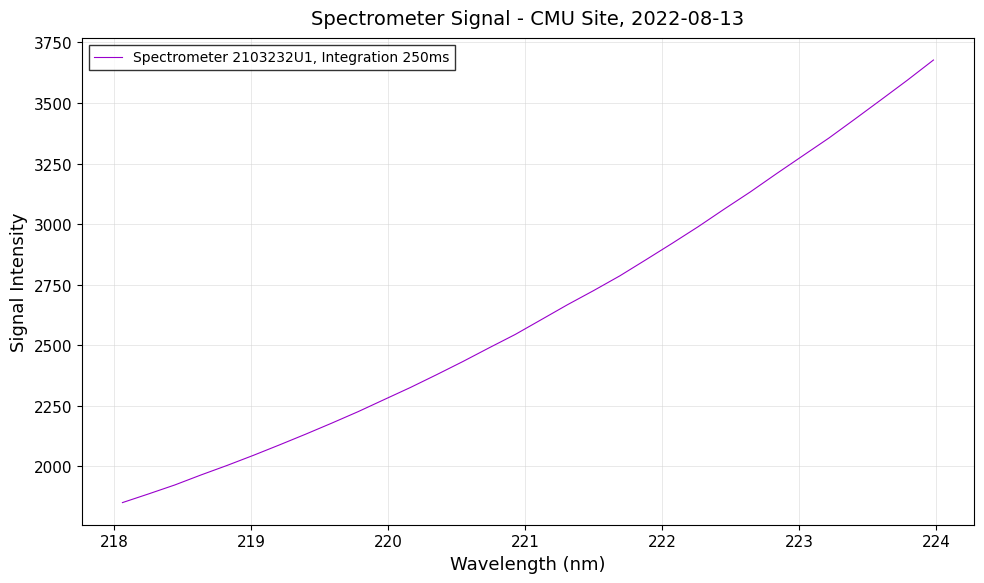

What is the minimum value shown in the chart?

1849.1